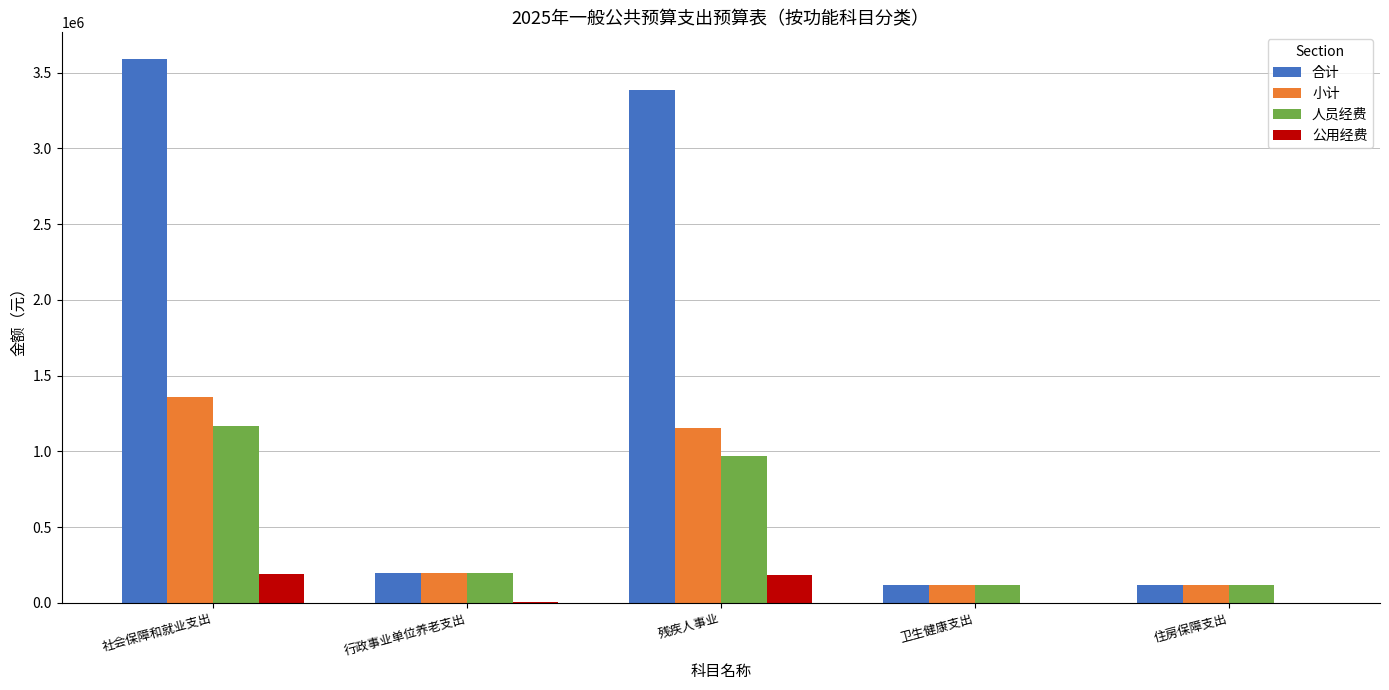

At which label is 人员经费 closest to 641527?

残疾人事业